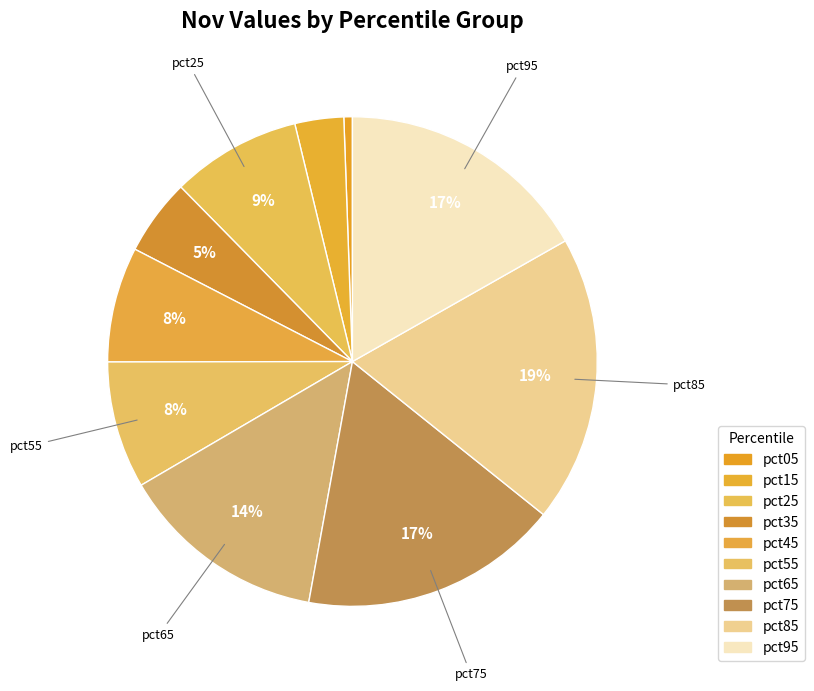

Count the number of slices in the pie.

10